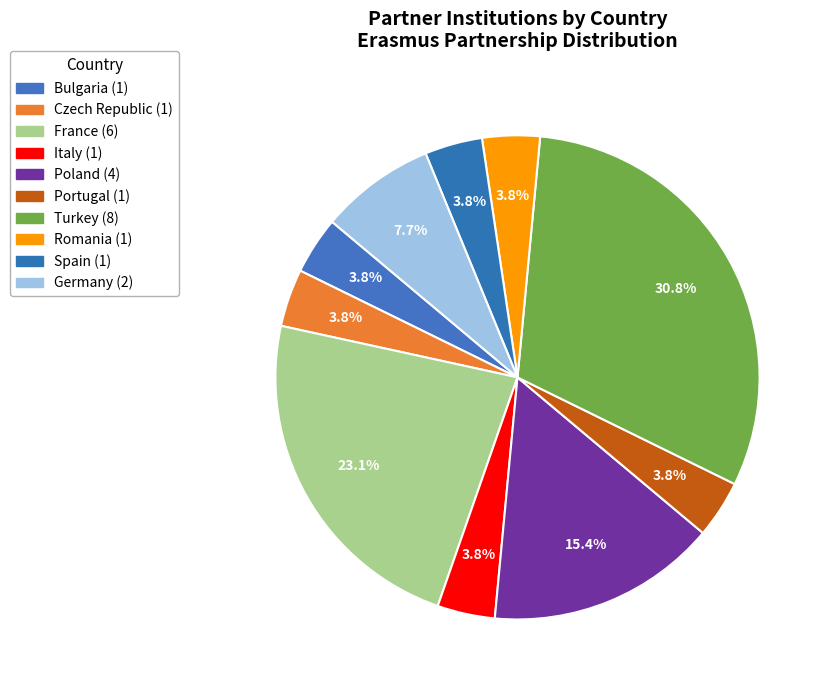

What is the smallest slice in the pie chart?

Bulgaria